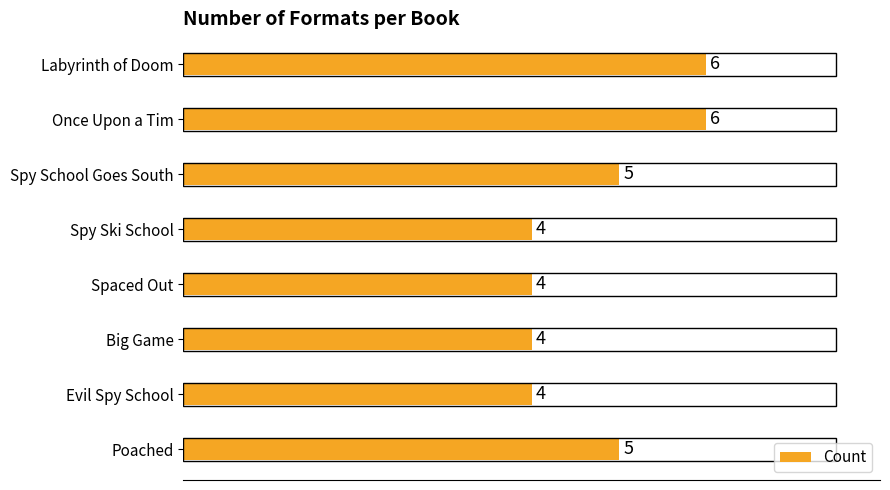

What is the average value?

5